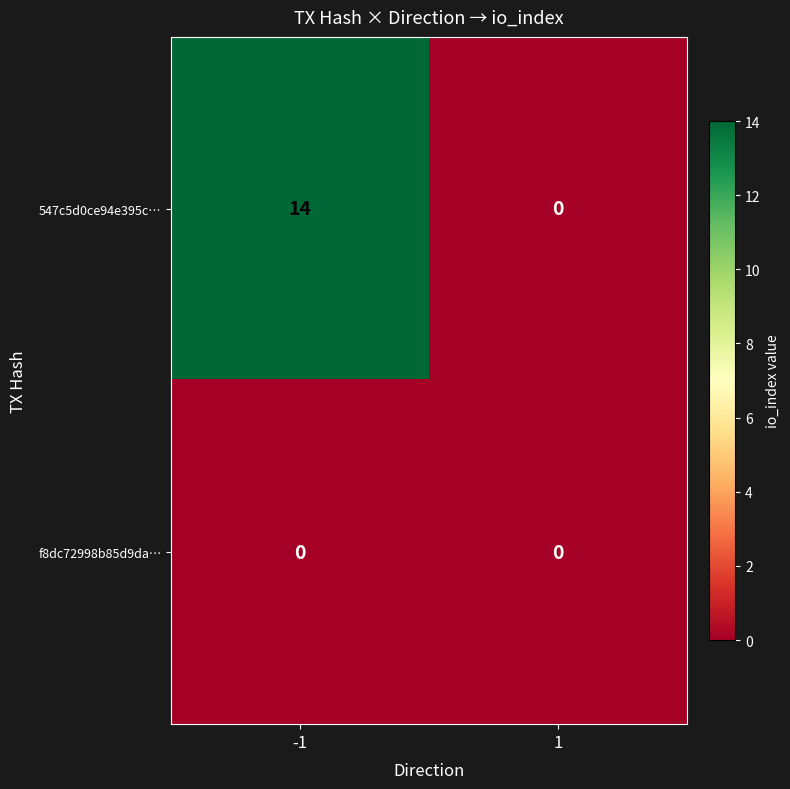

Which series has the largest range (max minus min)?

547c5d0ce94e395c…